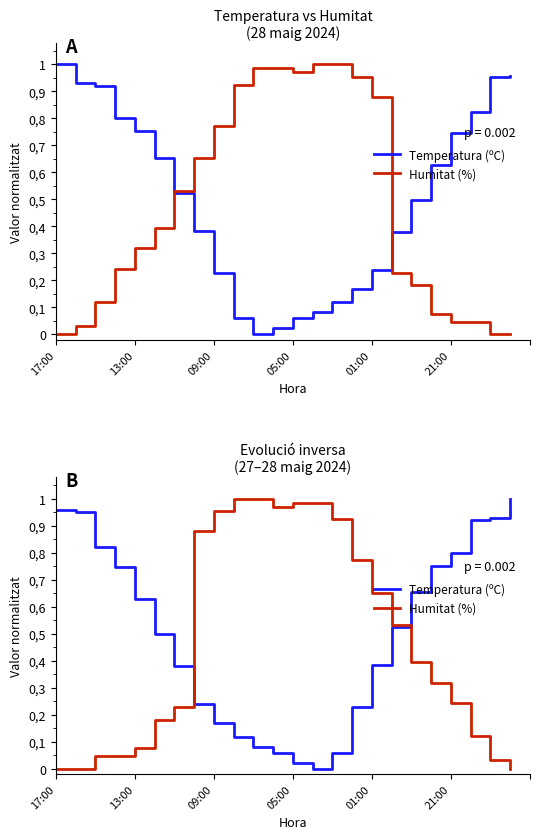

What is the label of the 8th point from the left?

7